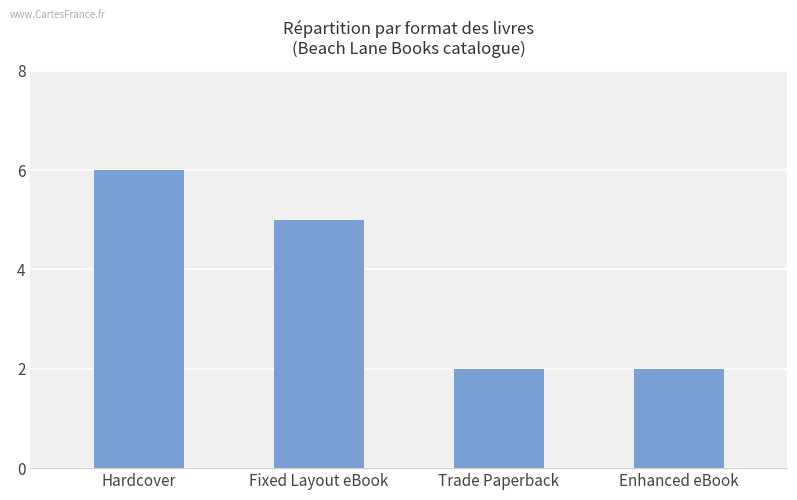

Is it true that the value at Fixed Layout eBook is 3?

False